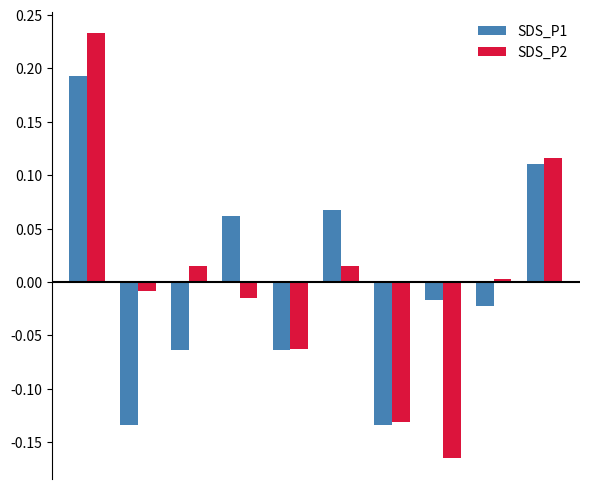

List the series in order of their peak value, lowest first.

SDS_P1, SDS_P2